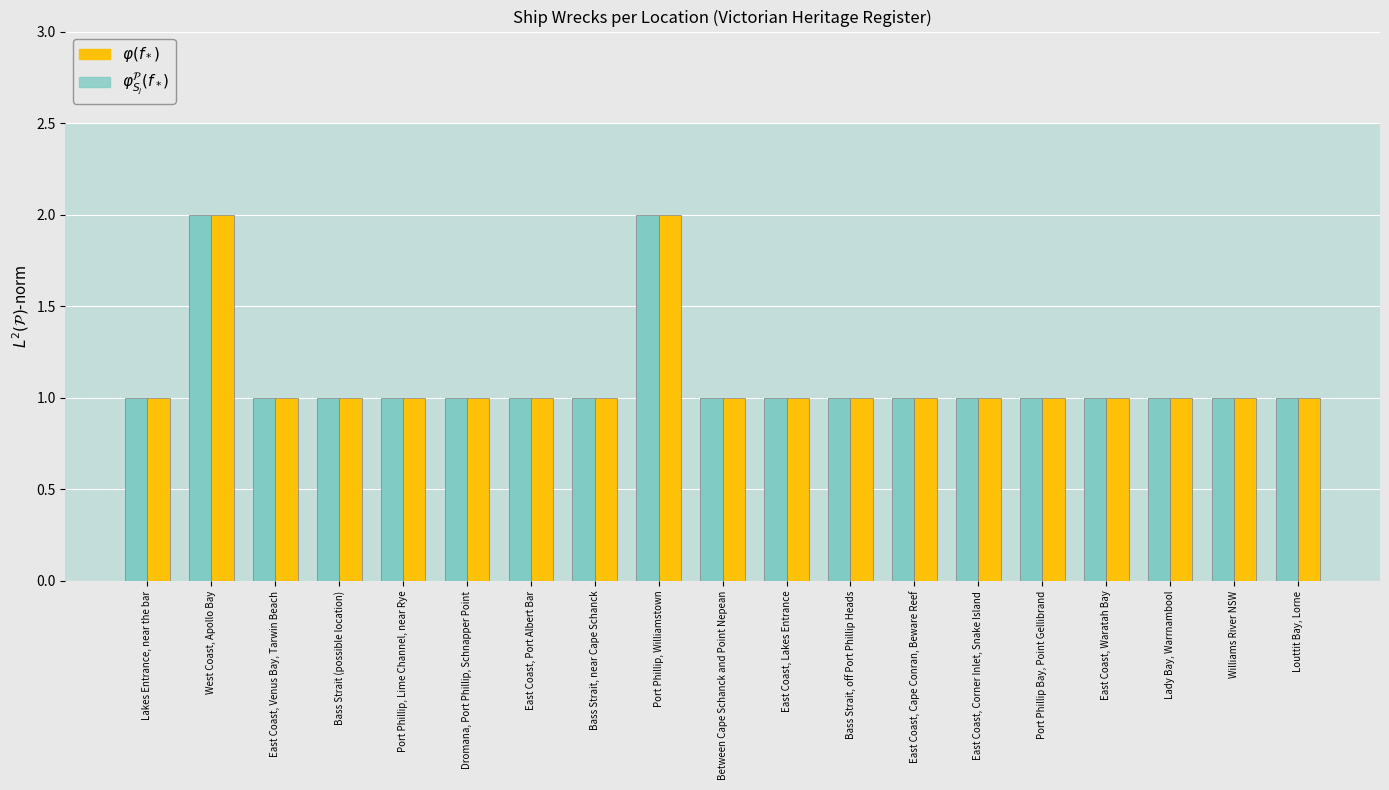

Are the bars grouped side by side (vs. stacked)?

Yes